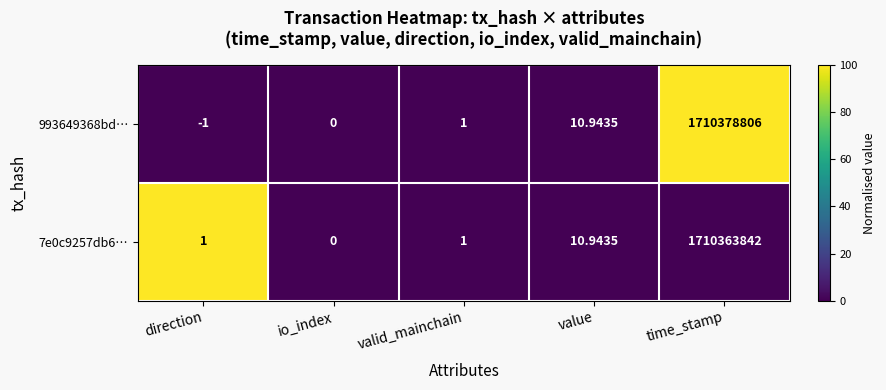

Which series has the largest total across all categories?

993649368bd…